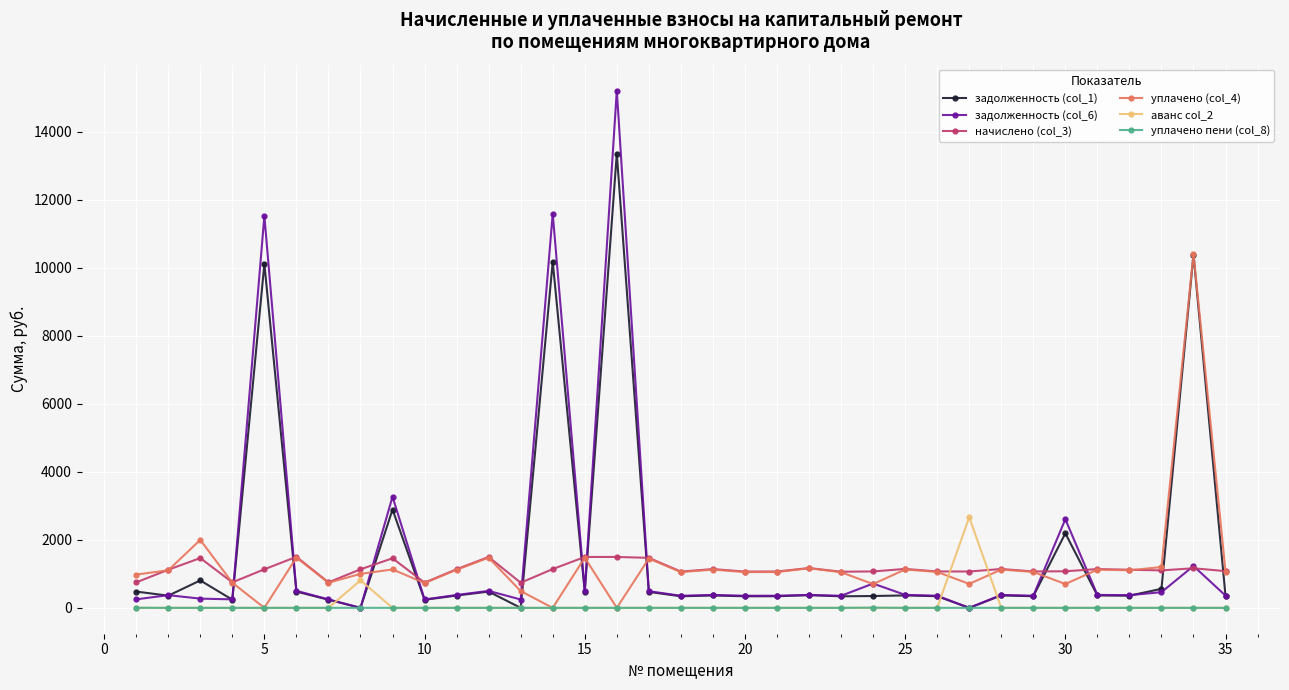

Count the number of data series in this chart.

6